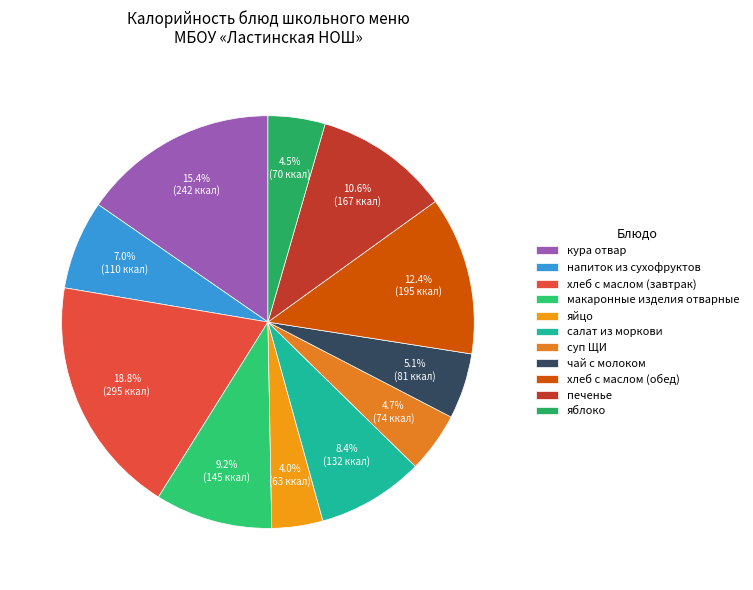

What percentage is NOT represented by напиток из сухофруктов?

93.0%